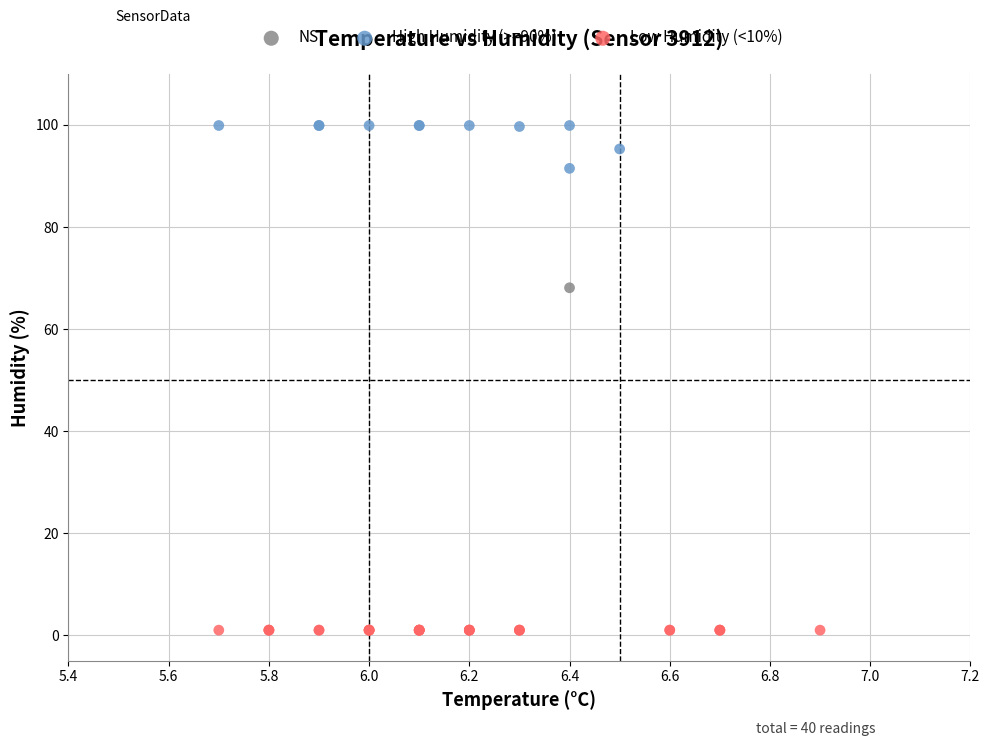

What are all the series names shown in the legend?

NS, High Humidity (>=90%), Low Humidity (<10%)